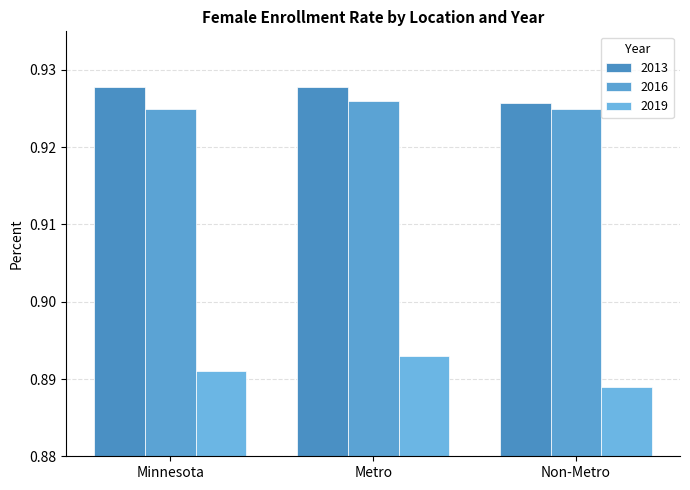

What are all the series names shown in the legend?

2013, 2016, 2019